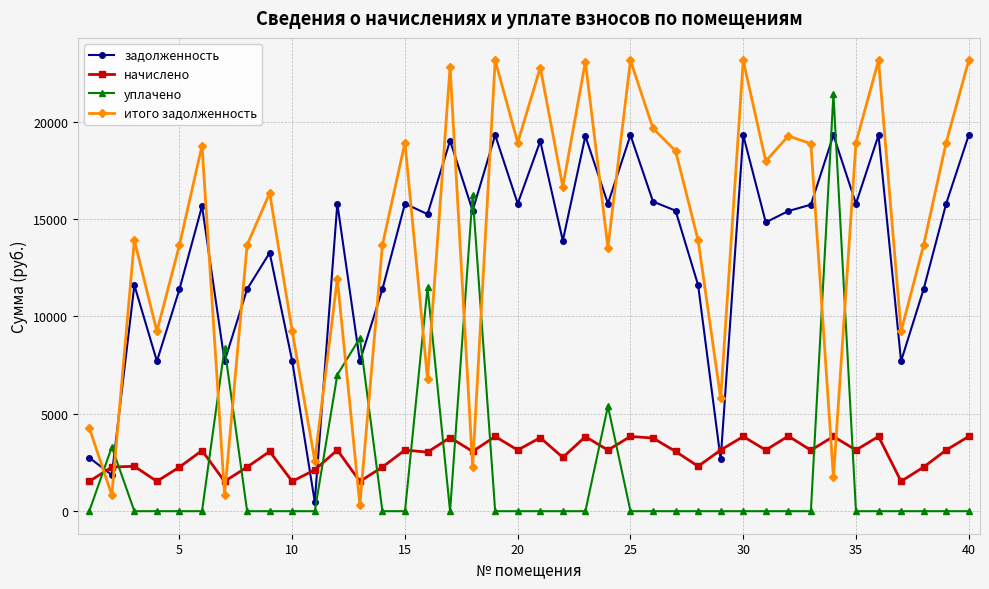

At how many categories does at least one series exceed 19965?

9